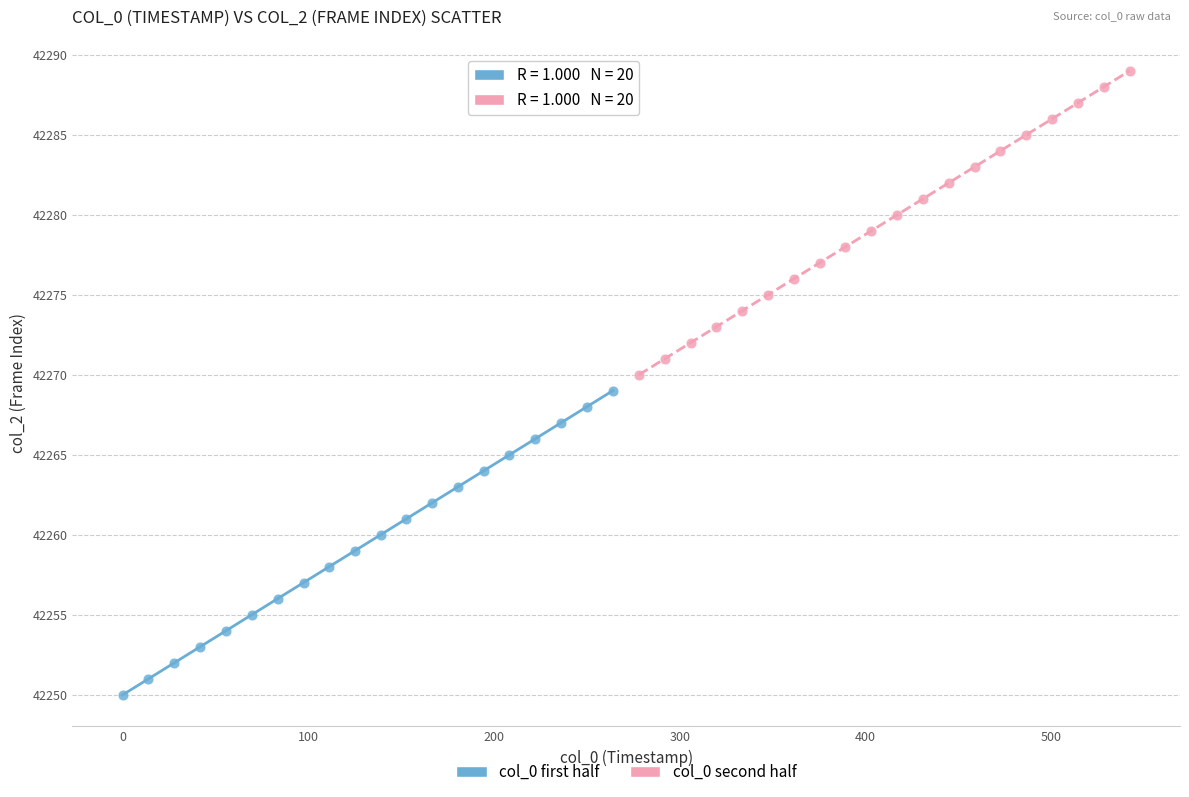

What are all the series names shown in the legend?

col_0 first half, col_0 second half